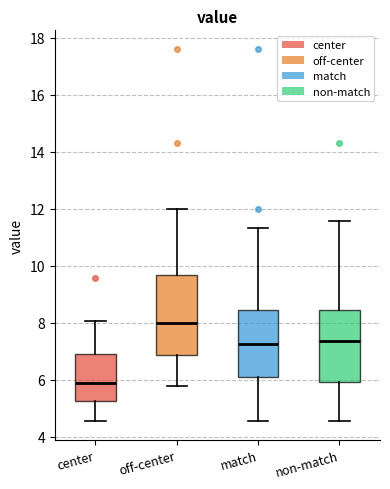

Which box is the tallest, from its lower edge to its upper edge?

off-center